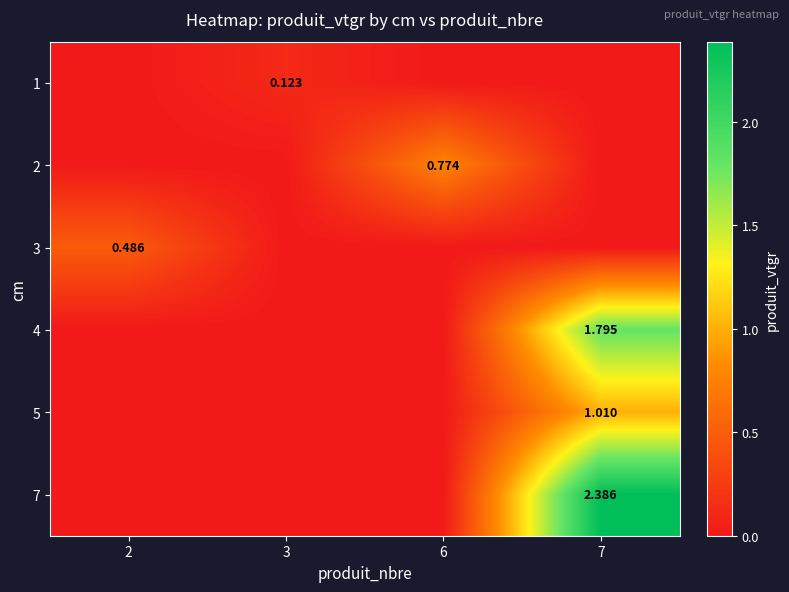

How many 3 values are between 0 and 1?

4